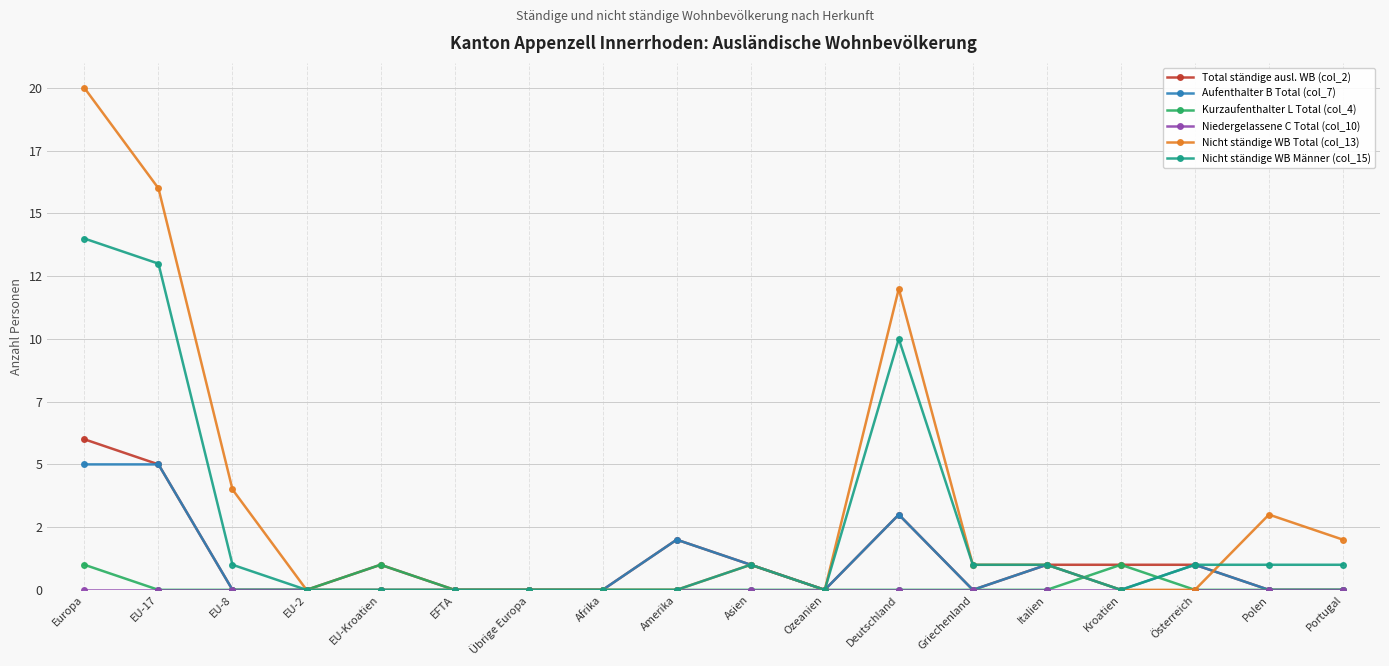

Does the chart have visible grid lines?

Yes